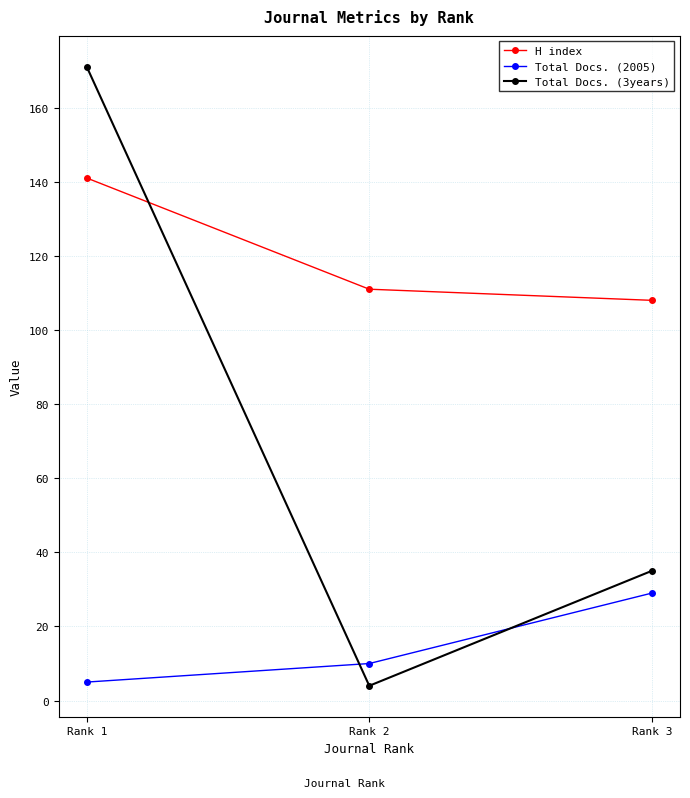

What is the smallest value displayed?

4